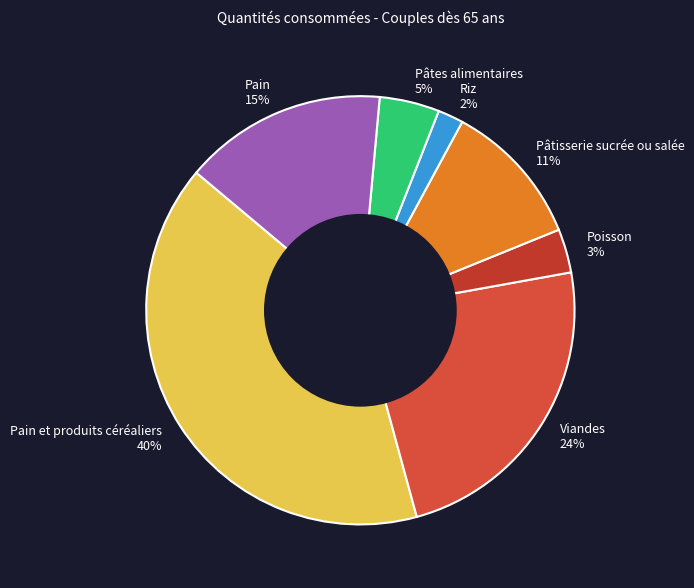

Count the number of slices in the pie.

7